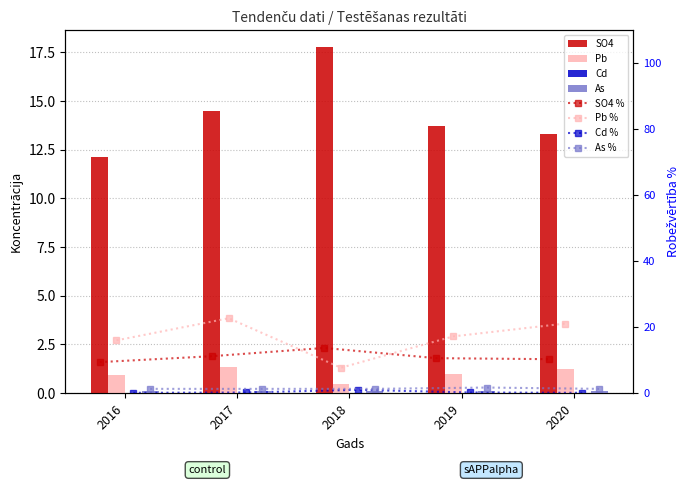

Rank the series at 2018 from lowest to highest value.

Cd, As, Pb, SO4